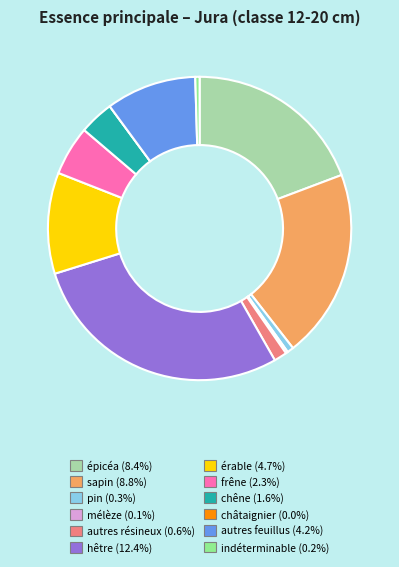

Does any single category account for the majority?

No